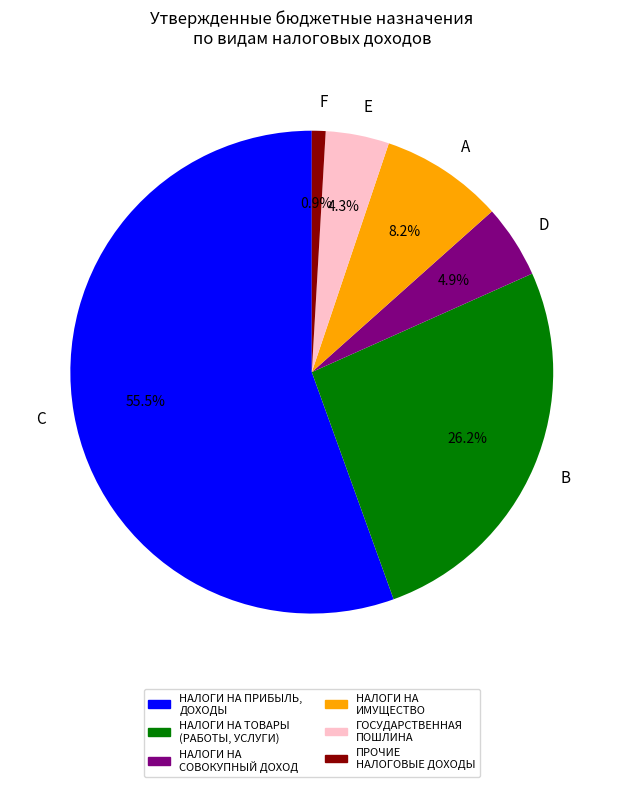

Approximately how many times larger is the value at D compared to F?

5.3